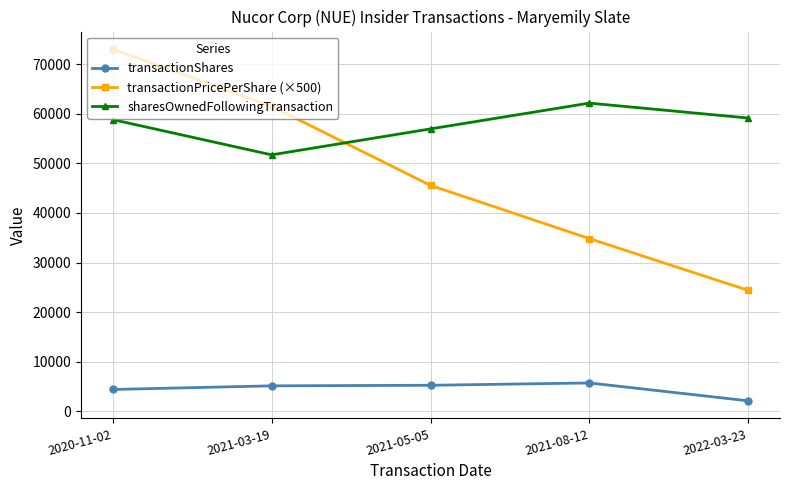

Rank the series by their maximum value, from lowest to highest.

transactionShares, sharesOwnedFollowingTransaction, transactionPricePerShare (×500)